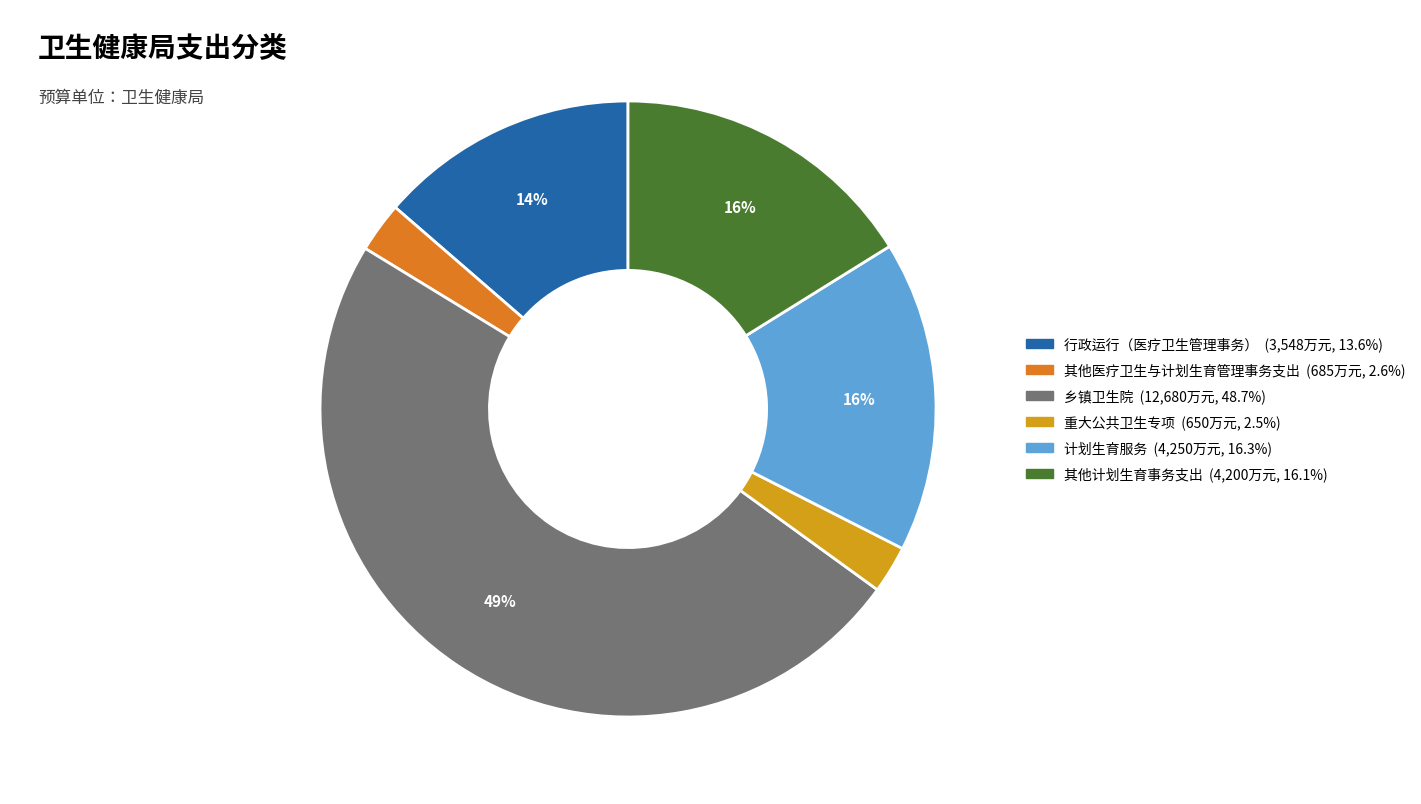

To the nearest percent, what portion does 乡镇卫生院 represent?

49%